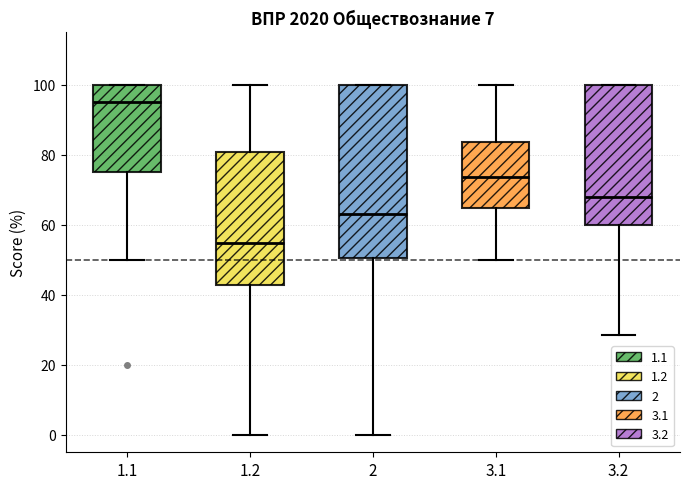

Which box's median line is the highest?

1.1